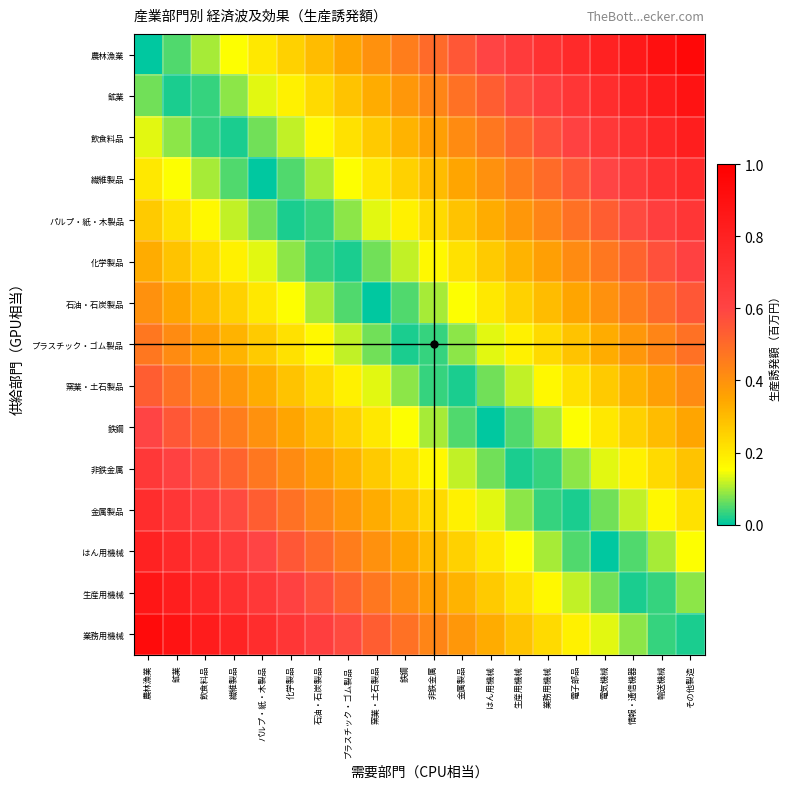

What is the difference between the highest and lowest values at 業務用機械?

0.7